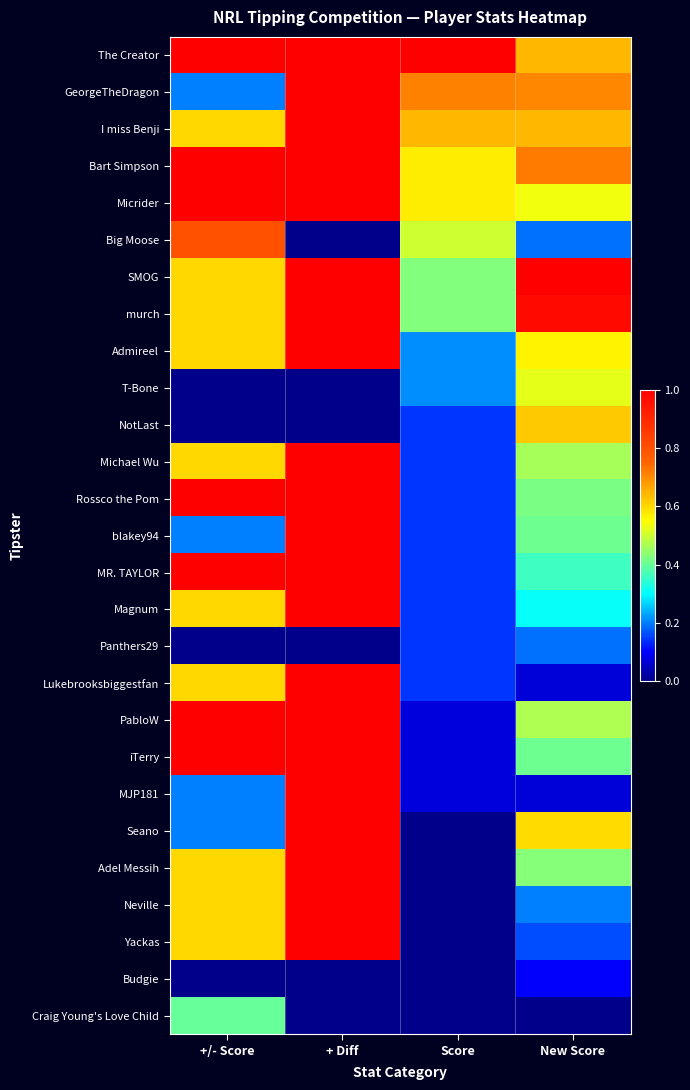

At which category is the sum across all series the highest?

+ Diff